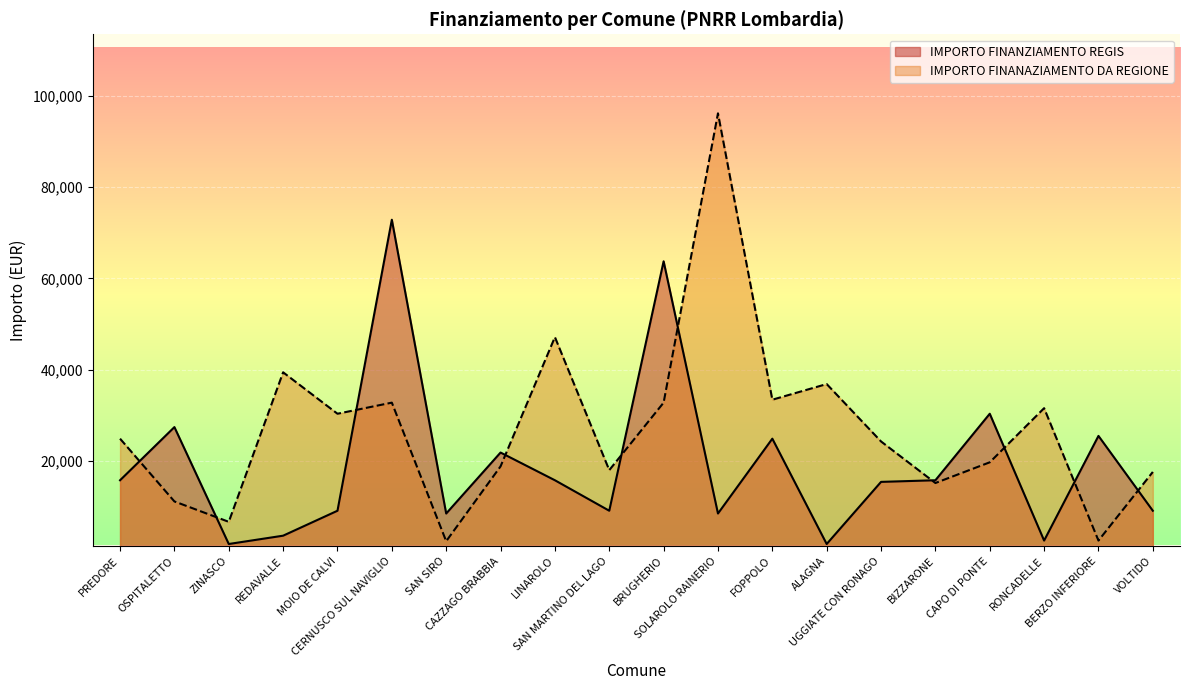

Where does the IMPORTO FINANZIAMENTO REGIS series first go above 15782?

OSPITALETTO